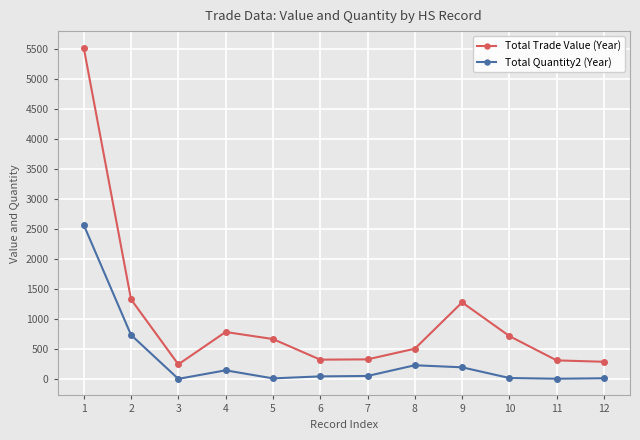

At which category does Total Quantity2 (Year) reach its first local peak?

4